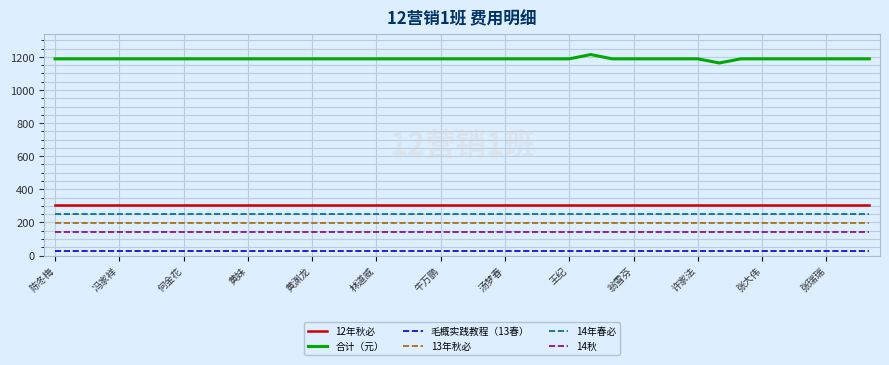

Which series has the widest spread of values?

合计（元）